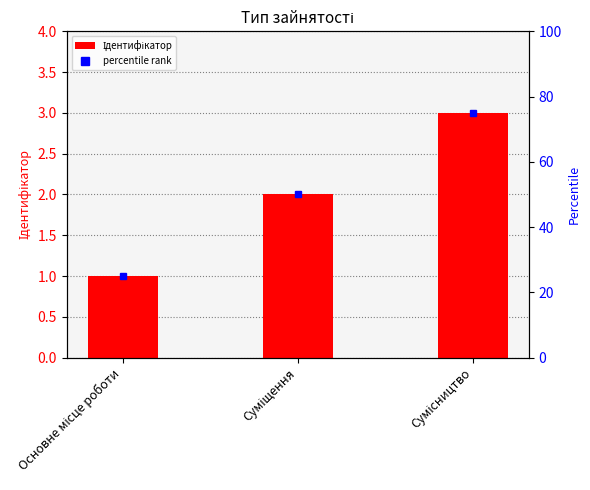

What is the greatest value displayed?

3